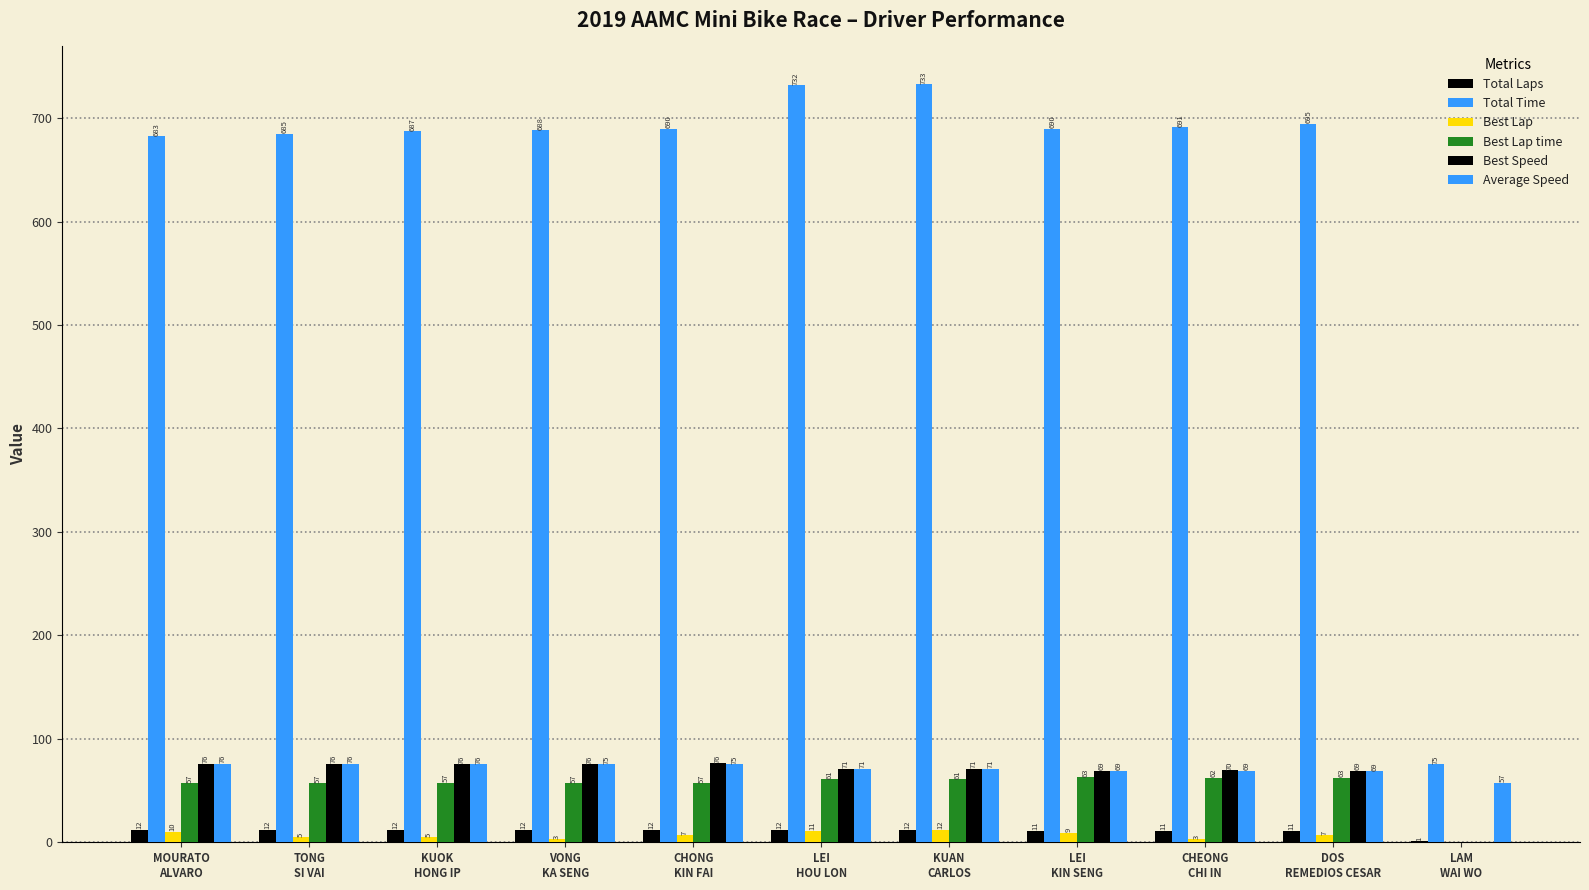

How many data points in Best Lap time are above 57?

9